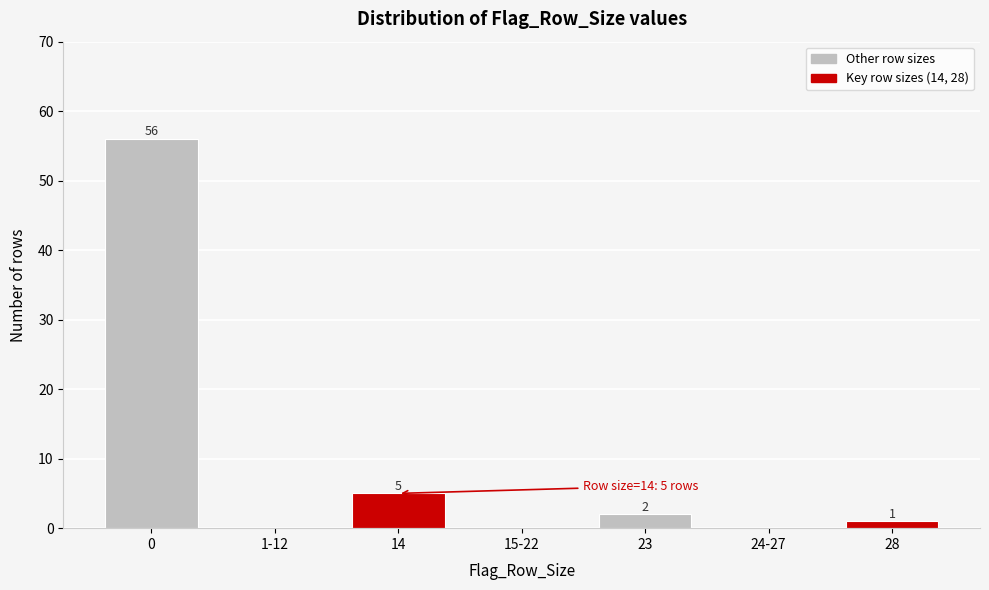

Reading right to left, list all the values displayed in this chart.

28=1	24-27=0	23=2	15-22=0	14=5	1-12=0	0=56